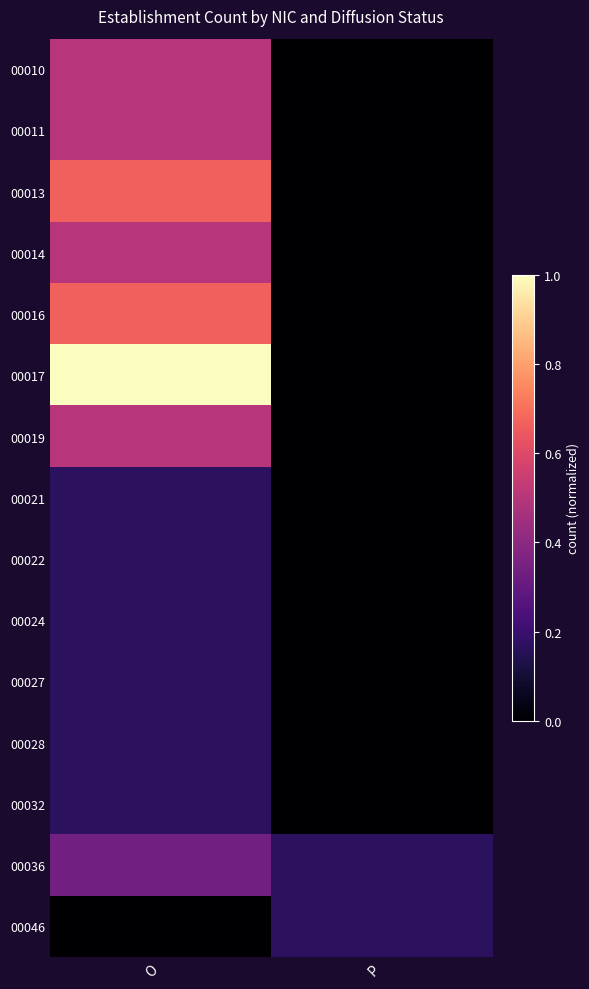

Which has a higher value, P or O?

O